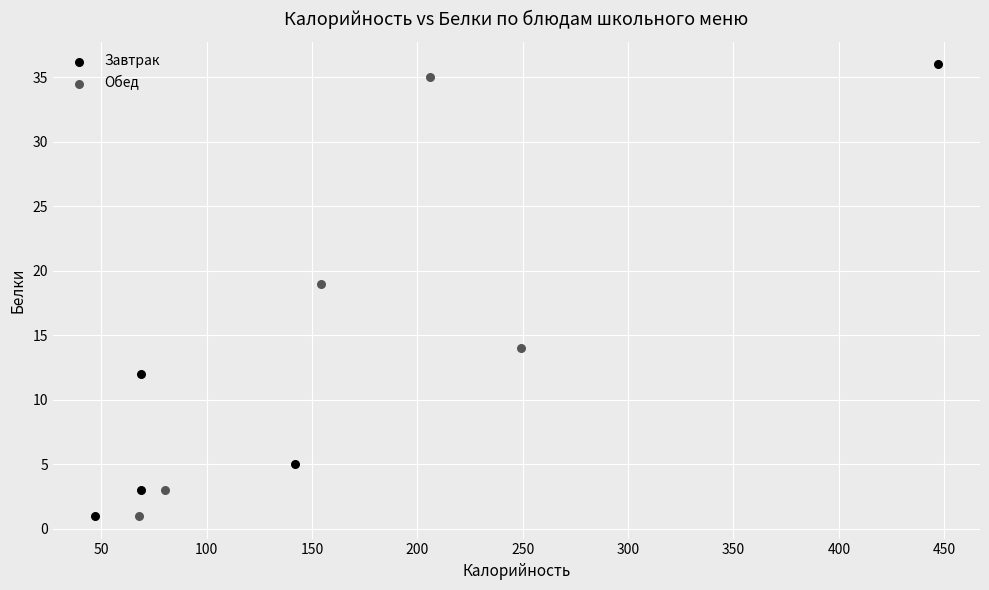

Which series has the widest spread of Y values?

Завтрак